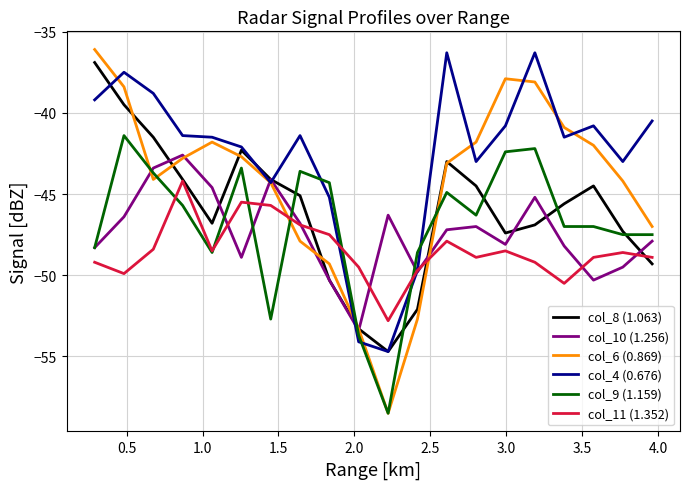

Which series has the largest total across all categories?

col_4 (0.676)